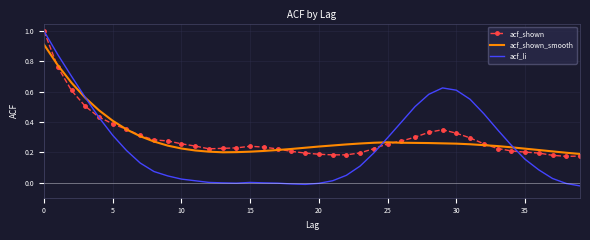

What is the maximum value for acf_shown_smooth?

0.9